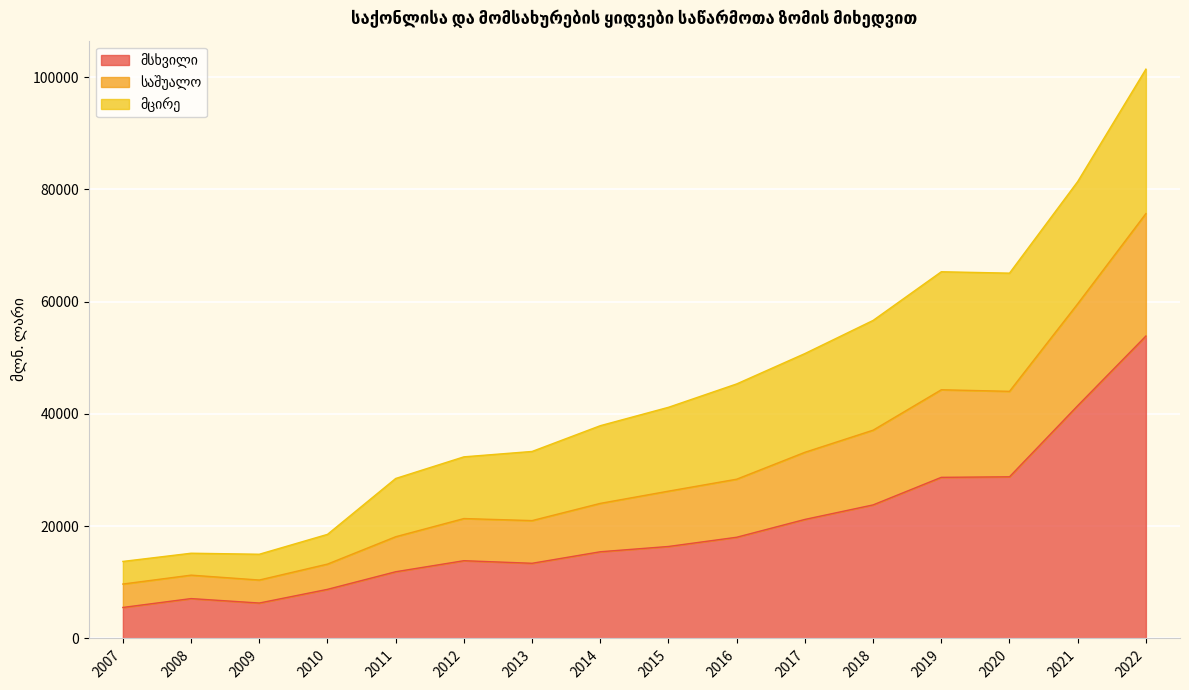

Where is the first local maximum for საშუალო?

2008